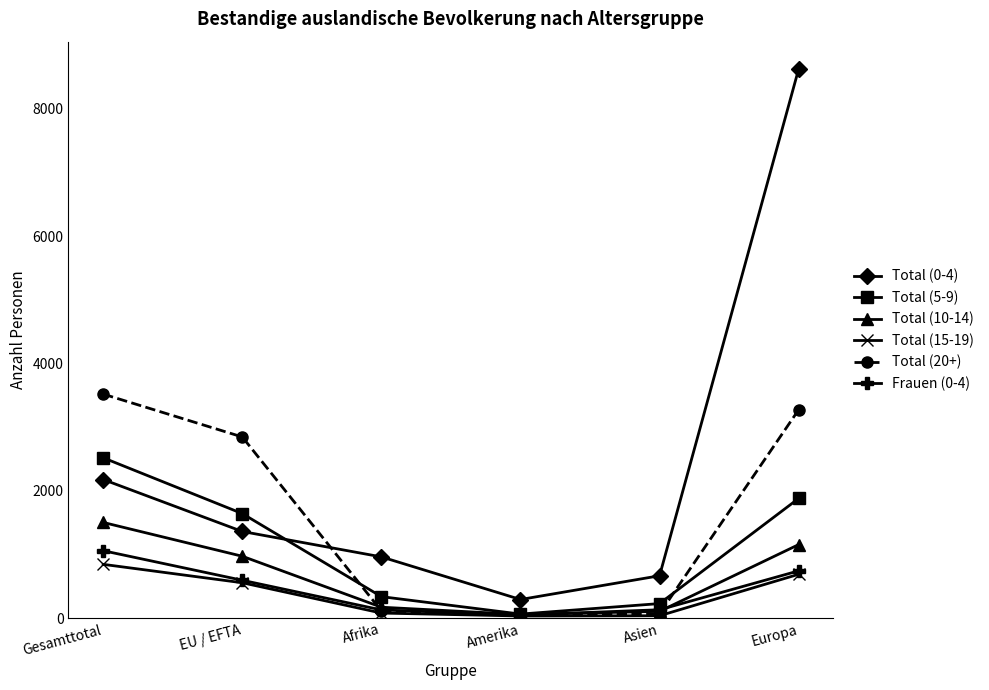

What is the difference between the maximum and minimum values in the Frauen (0-4) series?

1010